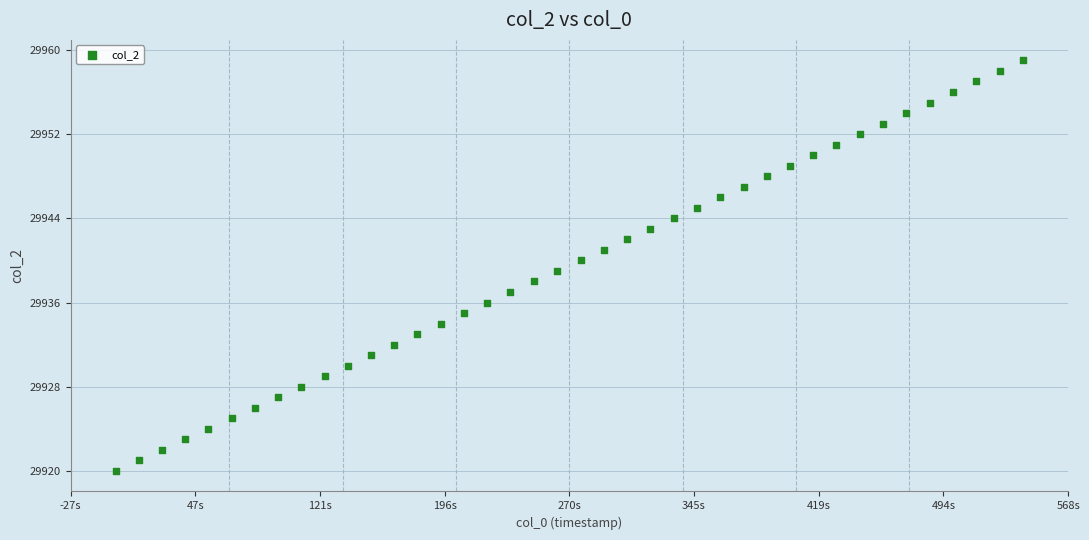

What is the range of Y values (max minus min)?

39